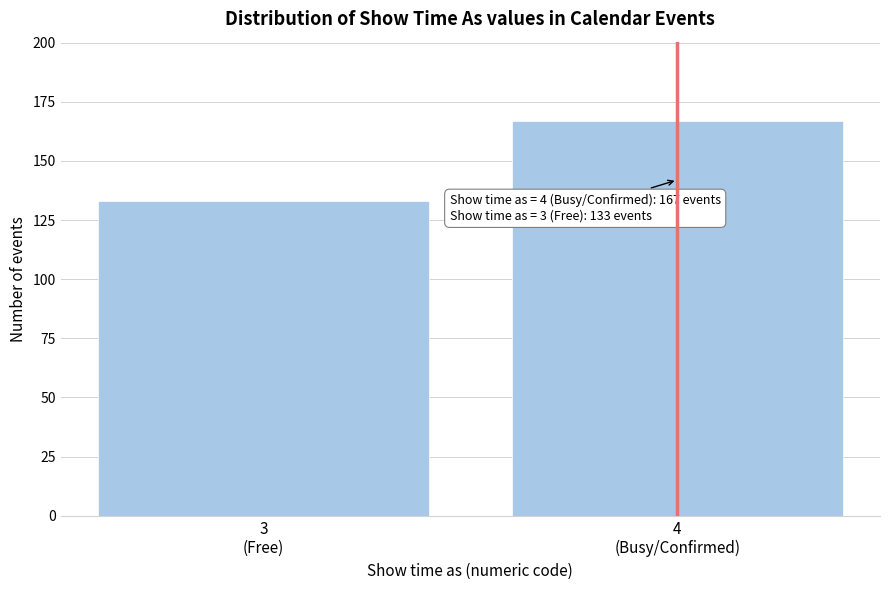

Reading right to left, extract all data points from this chart.

167	133